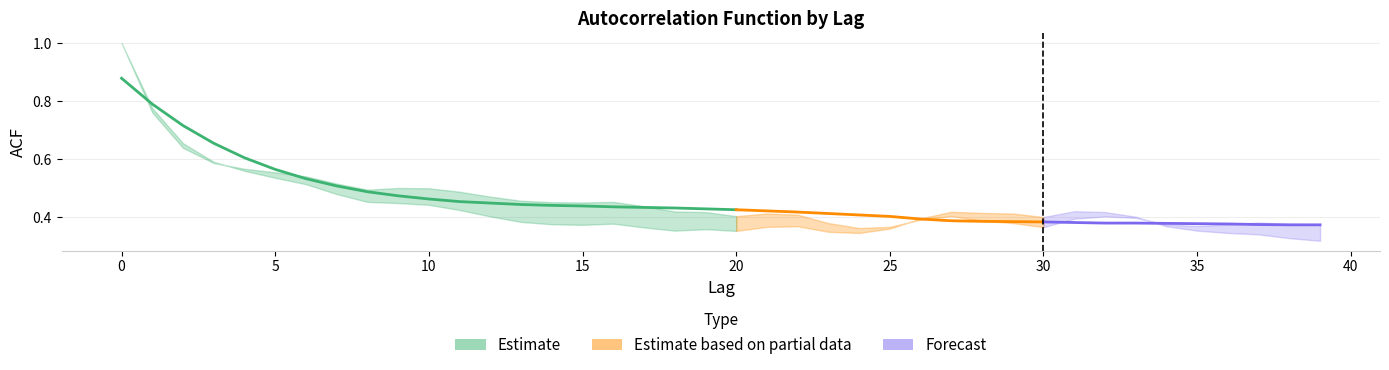

Where is acf_shown_smooth nearest to the value 0?

38